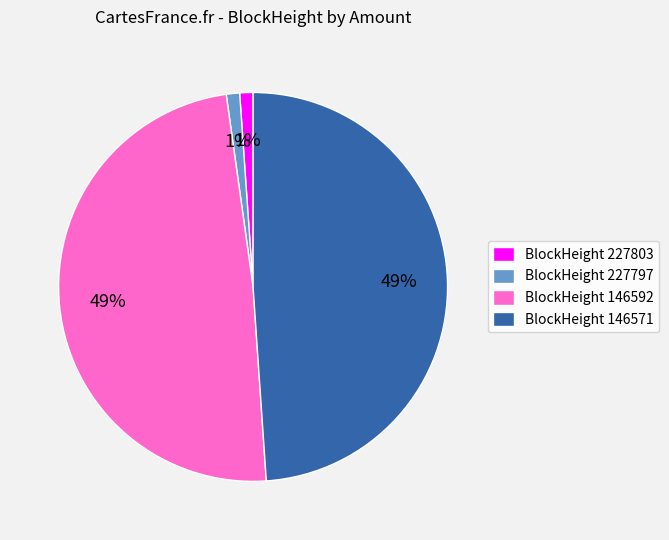

To the nearest percent, what is the average slice percentage?

25%